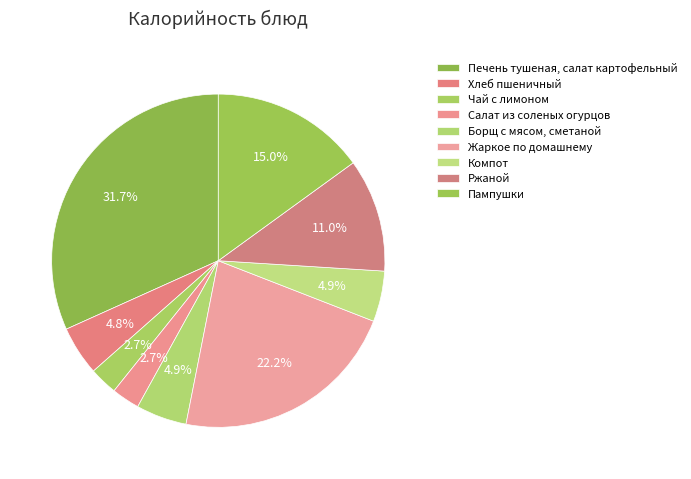

To the nearest percent, what is the average slice percentage?

11%